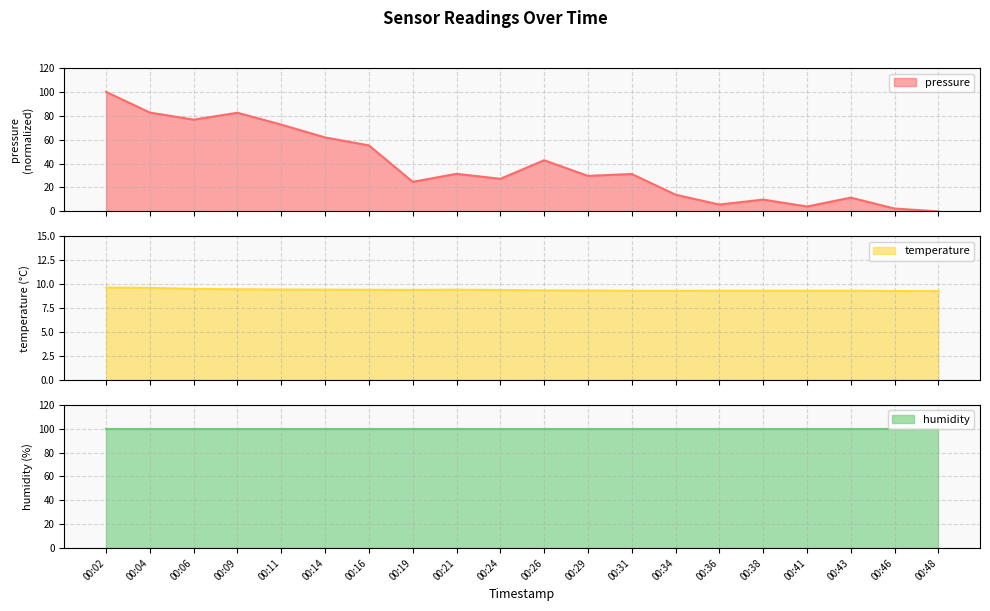

What is the value of the temperature point at the 3rd from the left?

9.5